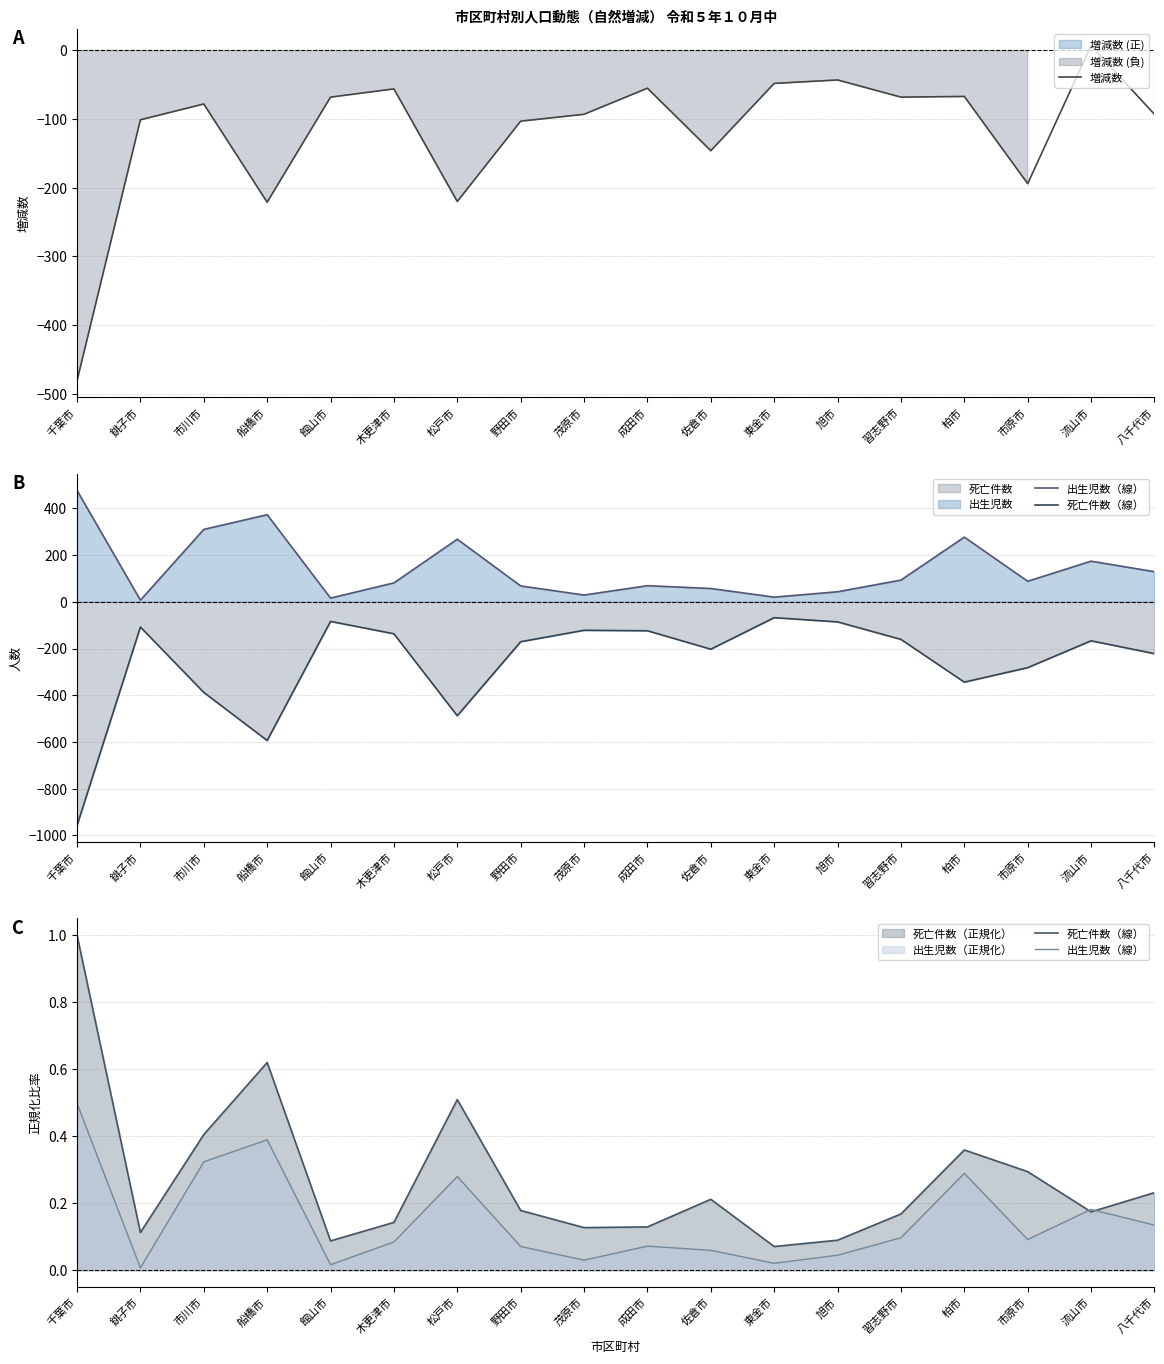

True or false: 増減数 has a value of -99.4 at 柏市.

False